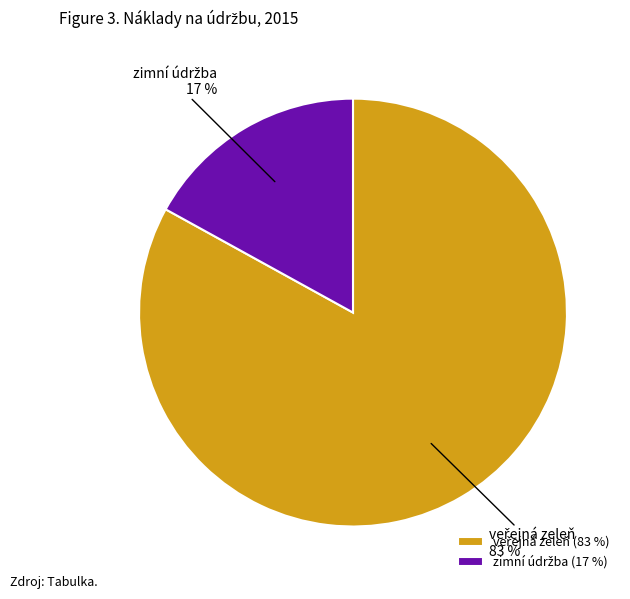

How many slices are in this pie chart?

2